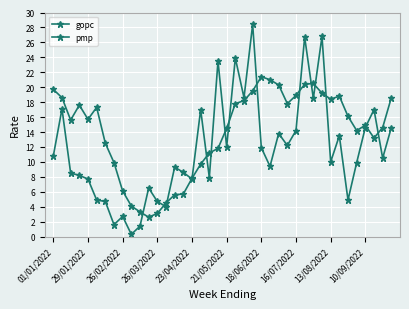

At which category is the sum across all series the highest?

23